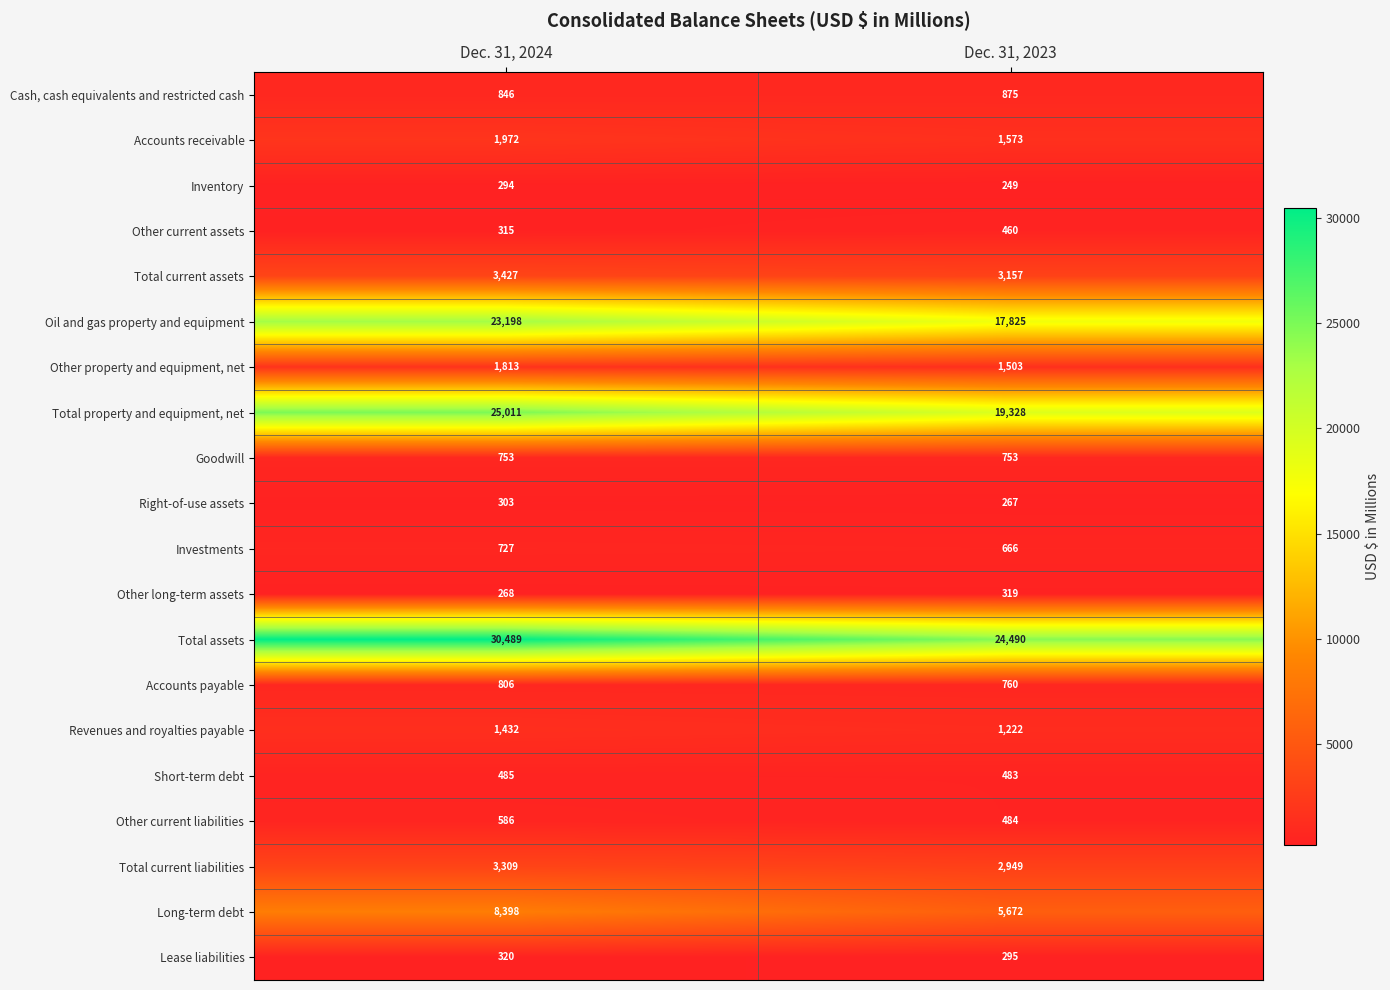

At Dec. 31, 2023, list the series in order from largest to smallest.

Total assets, Total property and equipment, net, Oil and gas property and equipment, Long-term debt, Total current assets, Total current liabilities, Accounts receivable, Other property and equipment, net, Revenues and royalties payable, Cash, cash equivalents and restricted cash, Accounts payable, Goodwill, Investments, Other current liabilities, Short-term debt, Other current assets, Other long-term assets, Lease liabilities, Right-of-use assets, Inventory